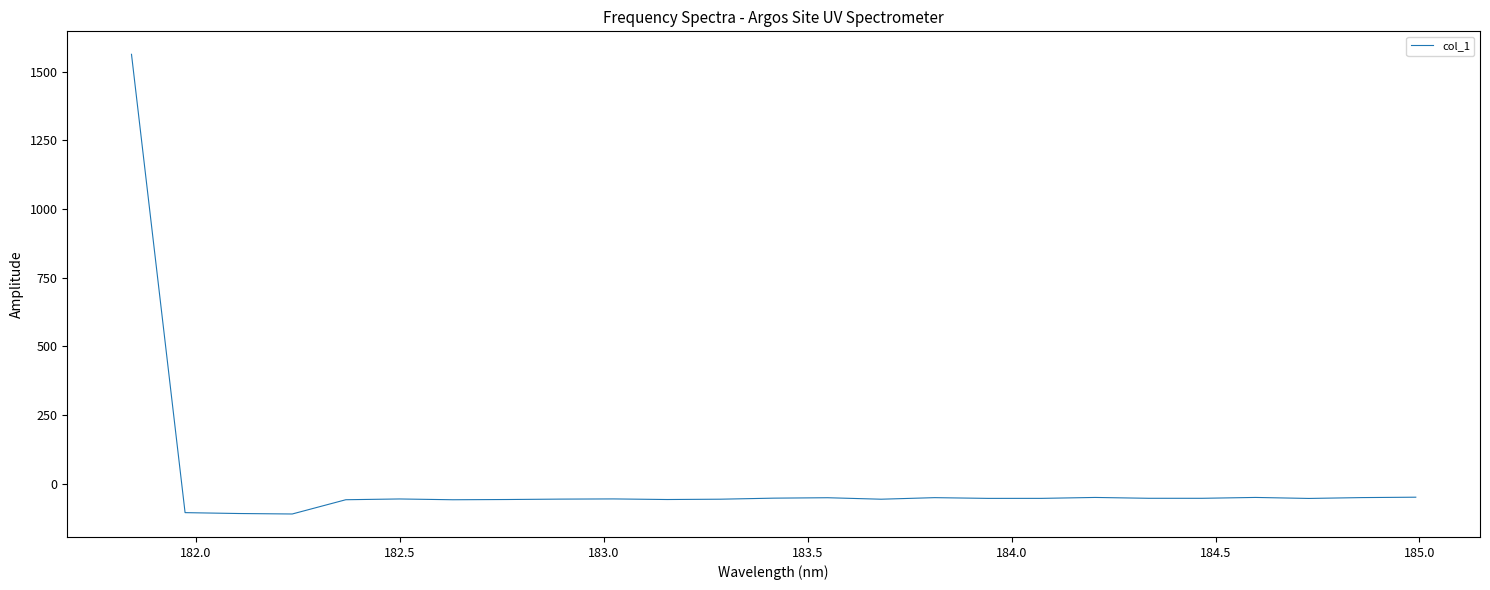

What is the difference between the maximum and minimum values?

1673.7